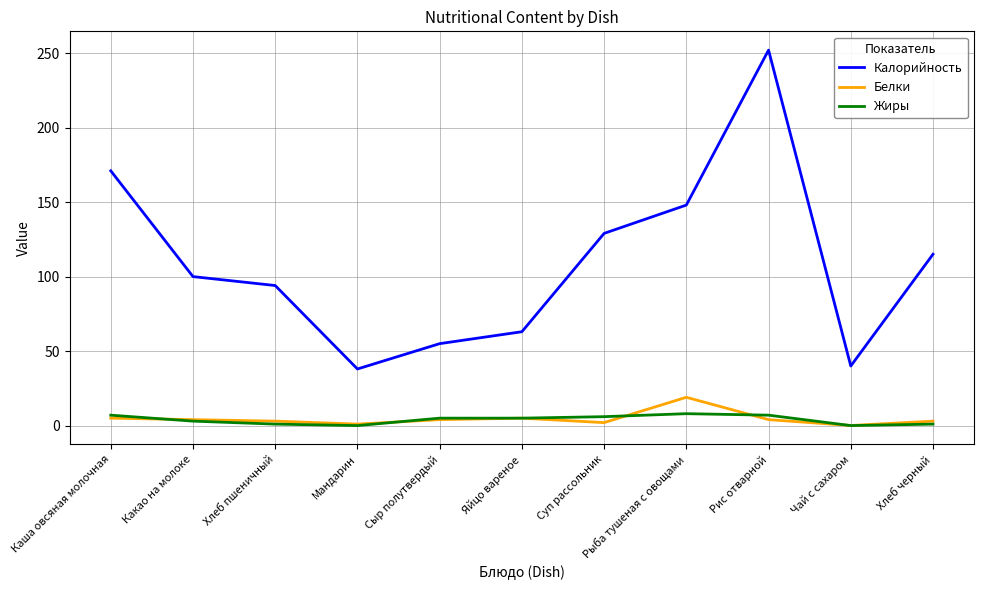

Is this an area chart (filled region under the line)?

No